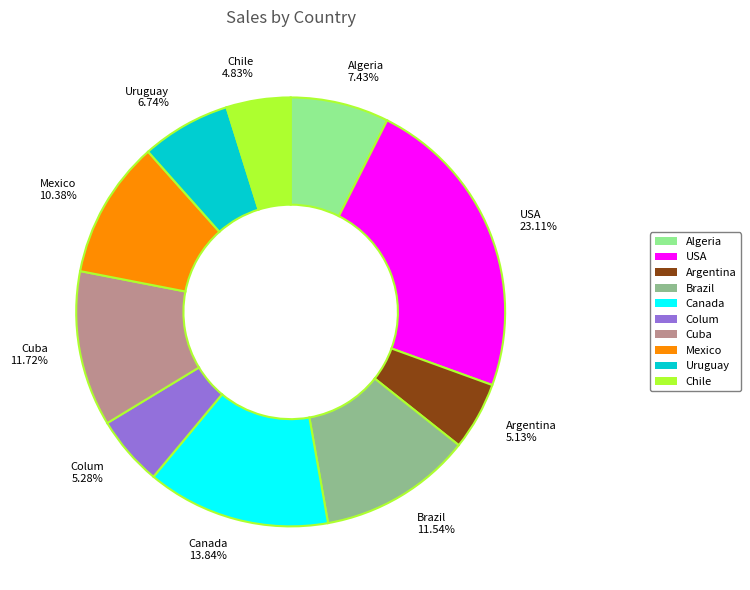

What is the largest slice in the pie chart?

USA